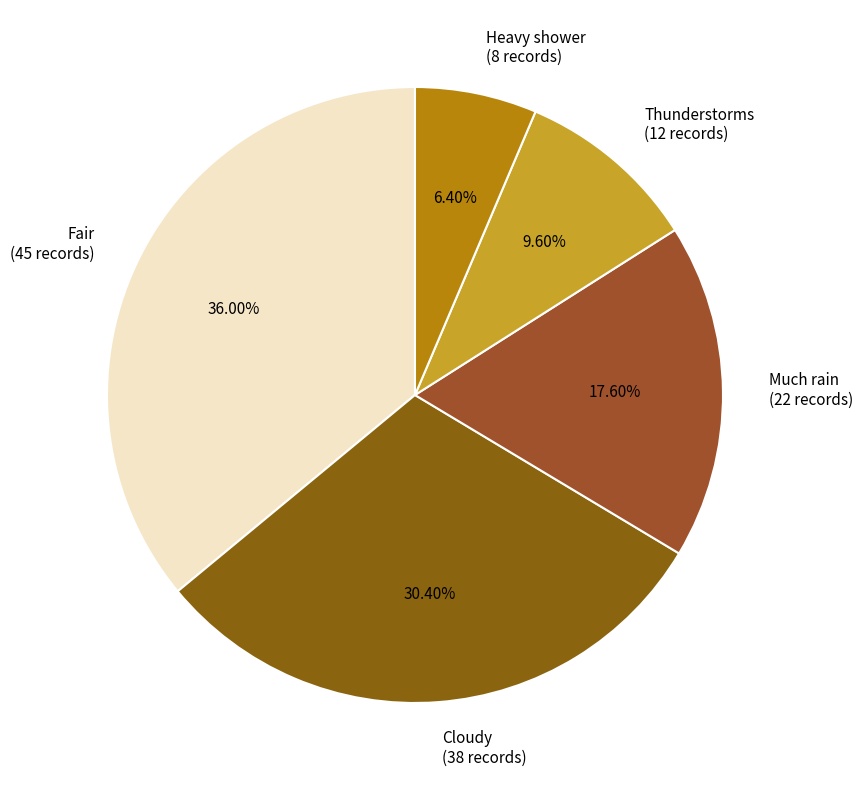

To the nearest percent, what is the difference between the largest and smallest slice percentages?

30%